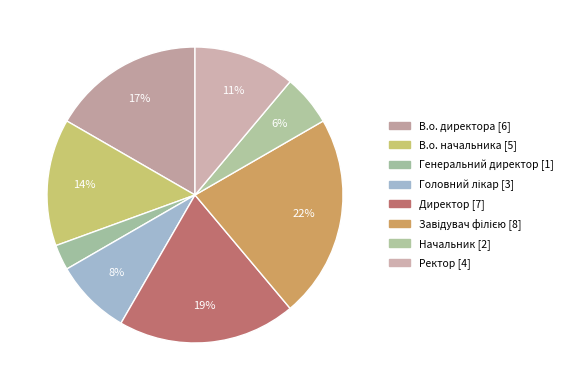

How many segments does this pie chart have?

8